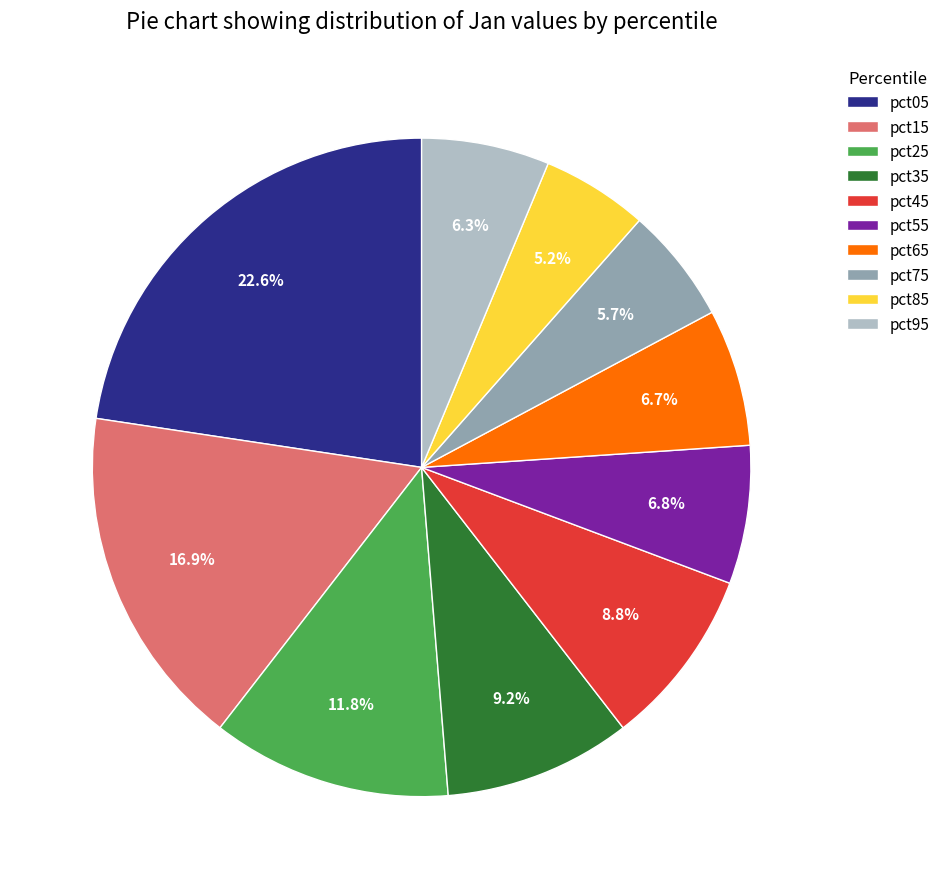

To the nearest percent, what portion does pct85 represent?

5%